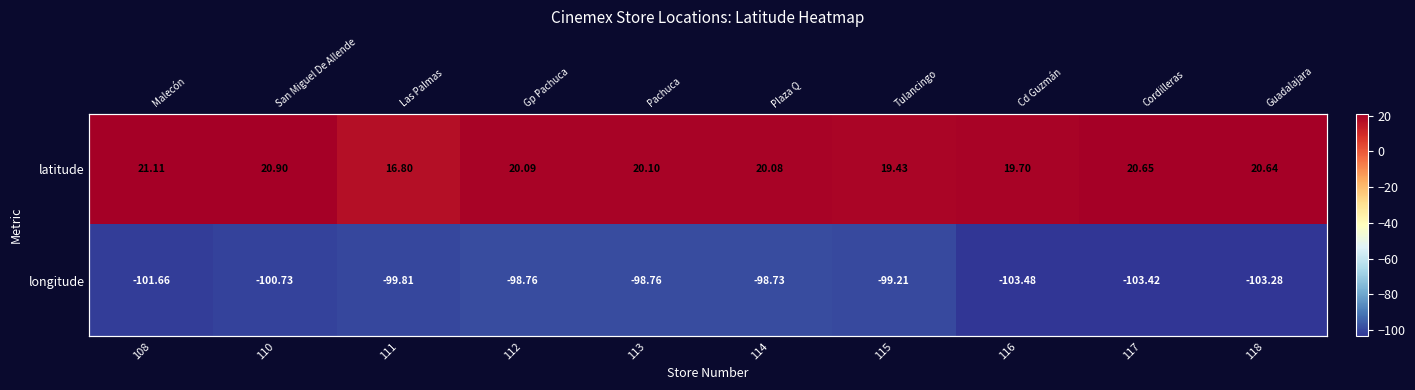

Which has a higher value, 114 or 118?

118